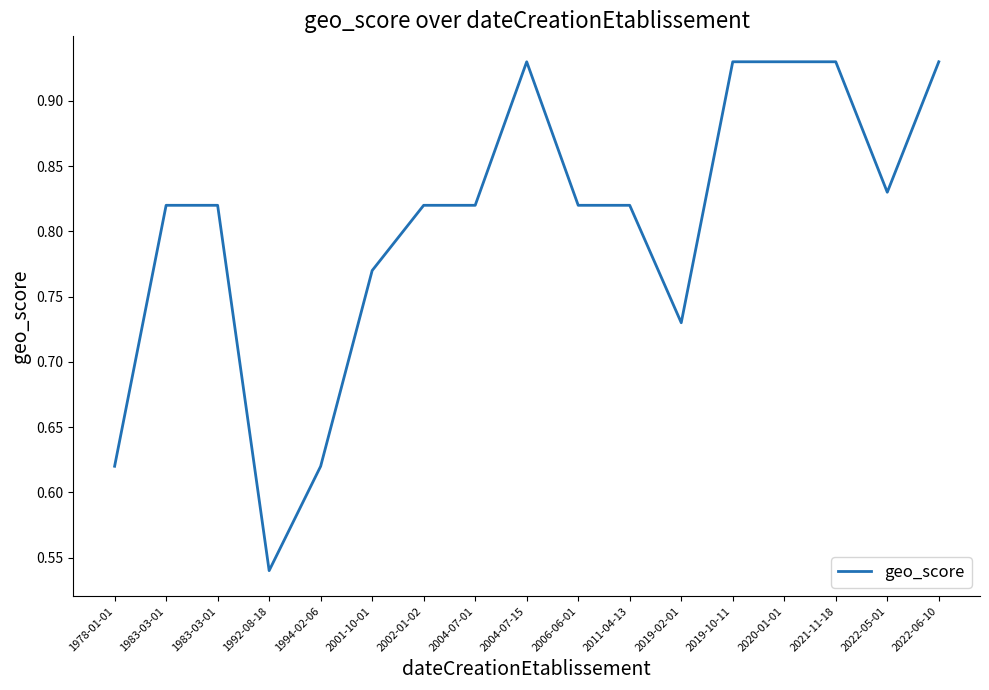

Is this an area chart (filled region under the line)?

No